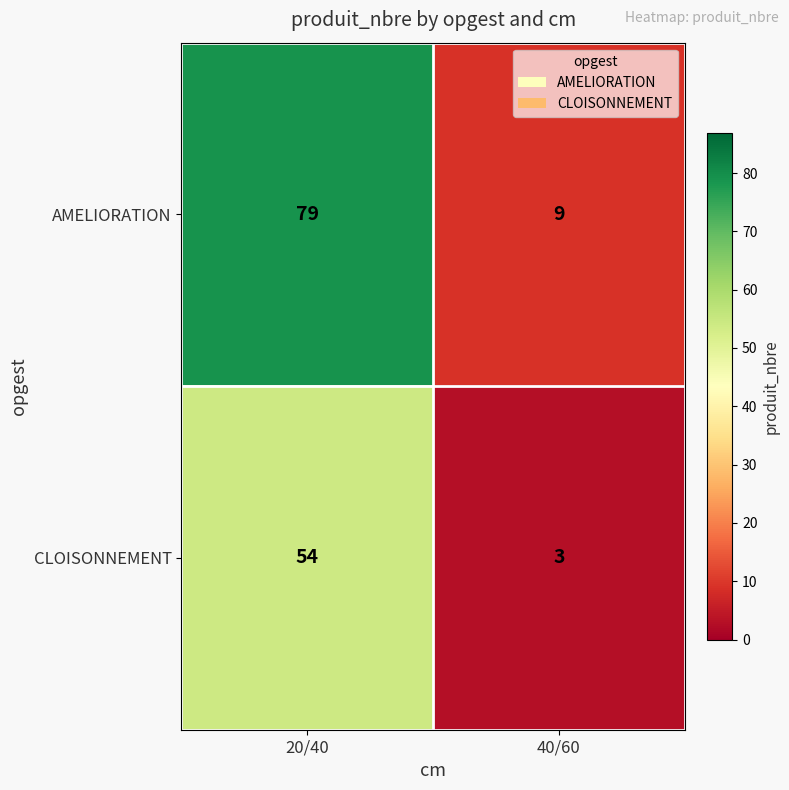

Rank the series by their maximum value, from highest to lowest.

AMELIORATION, CLOISONNEMENT